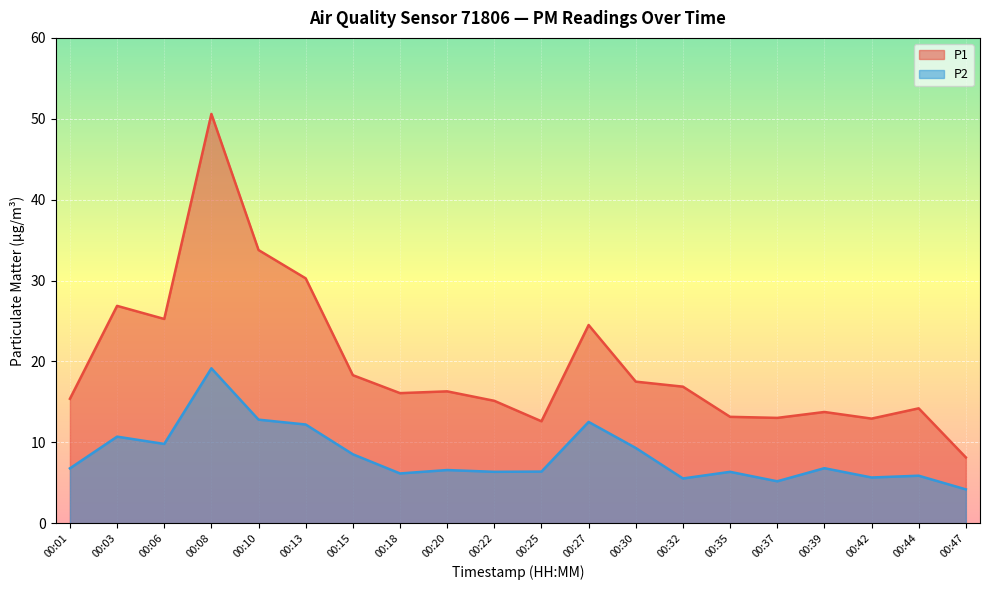

At which category does P2 reach its first local peak?

00:03